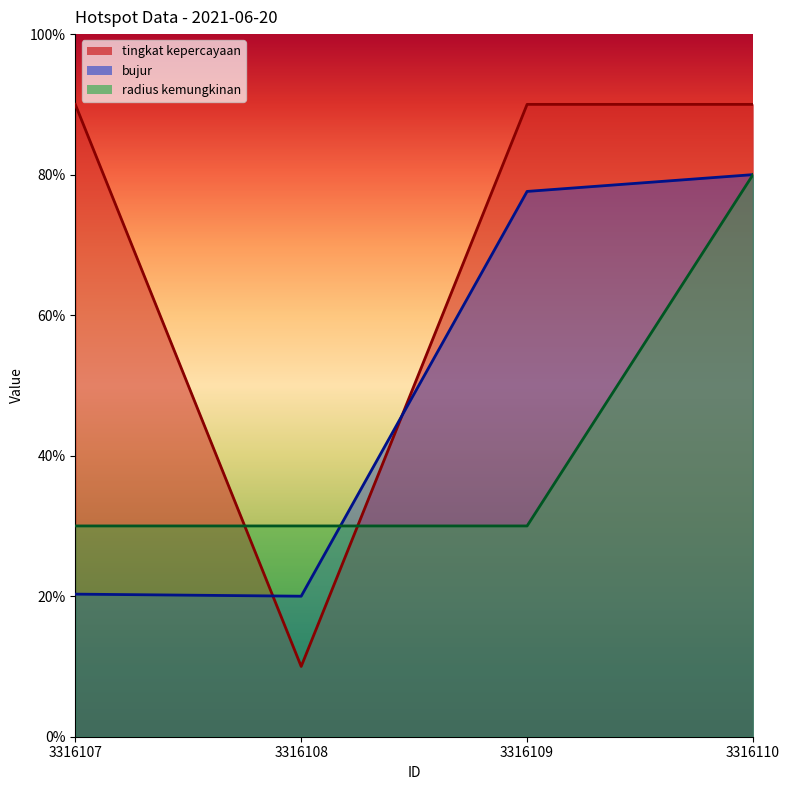

Between 3316107 and 3316108, which series saw the biggest shift?

tingkat kepercayaan